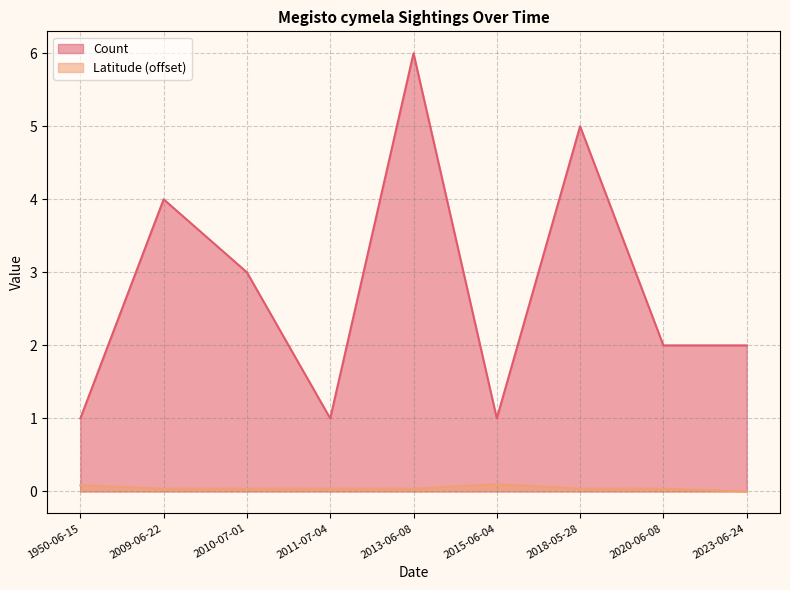

Reading left to right, what are all the values shown in this chart?

Count: 1950-06-15=1.0	2009-06-22=4.0	2010-07-01=3.0	2011-07-04=1.0	2013-06-08=6.0	2015-06-04=1.0	2018-05-28=5.0	2020-06-08=2.0	2023-06-24=2.0
Latitude: 1950-06-15=0.1	2009-06-22=0.0	2010-07-01=0.0	2011-07-04=0.0	2013-06-08=0.0	2015-06-04=0.1	2018-05-28=0.0	2020-06-08=0.0	2023-06-24=0.0